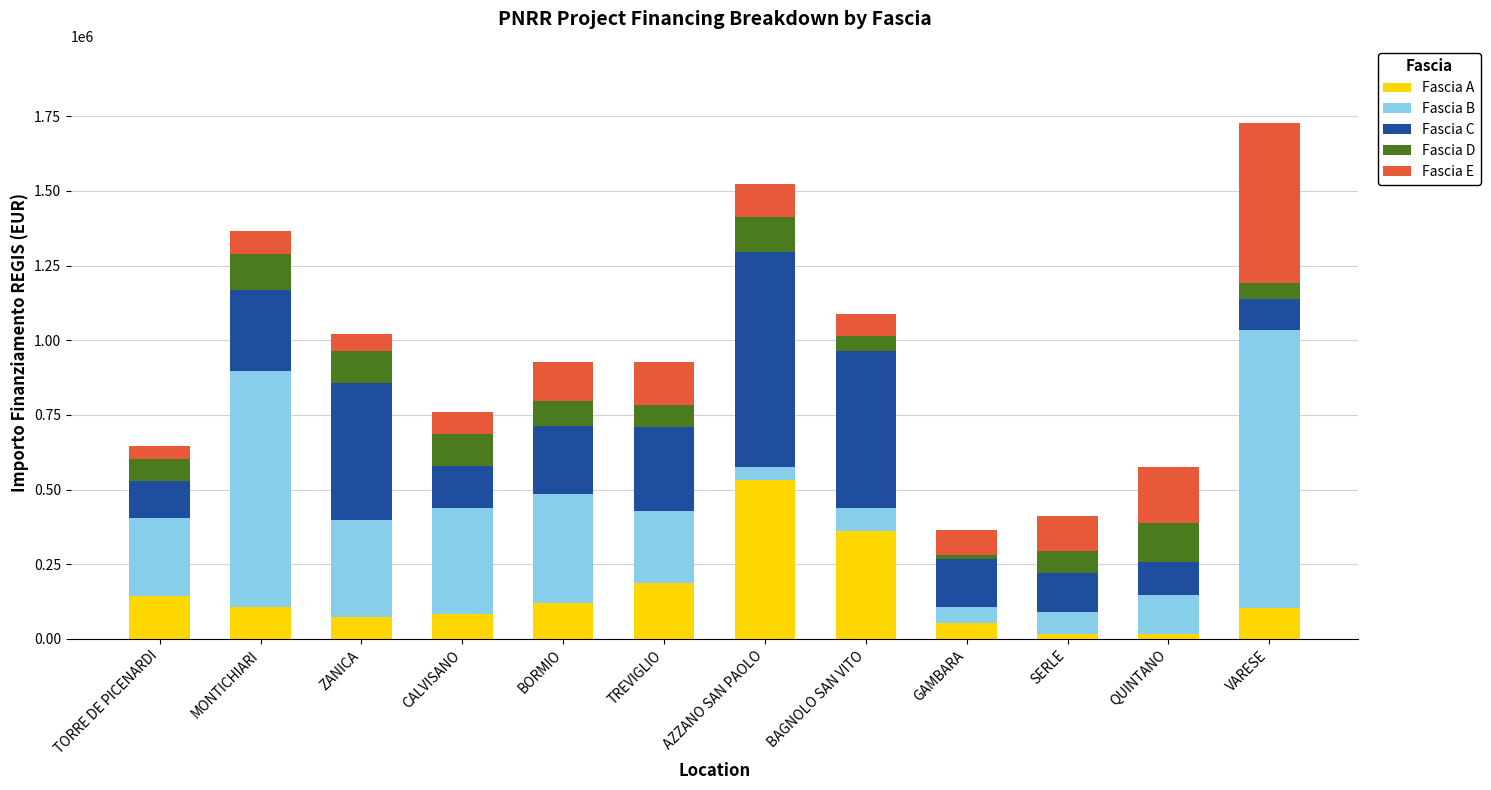

What is the difference between the Fascia A values at MONTICHIARI and TREVIGLIO?

80362.2